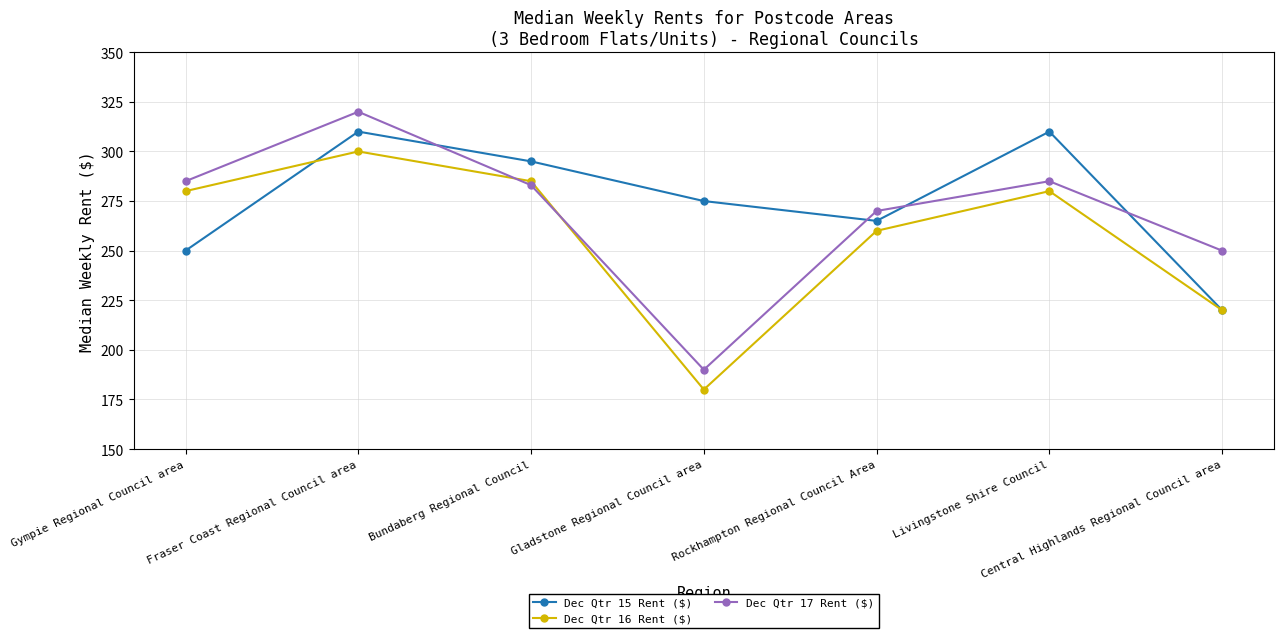

Where is the first local minimum for Dec Qtr 17 Rent ($)?

Gladstone Regional Council area